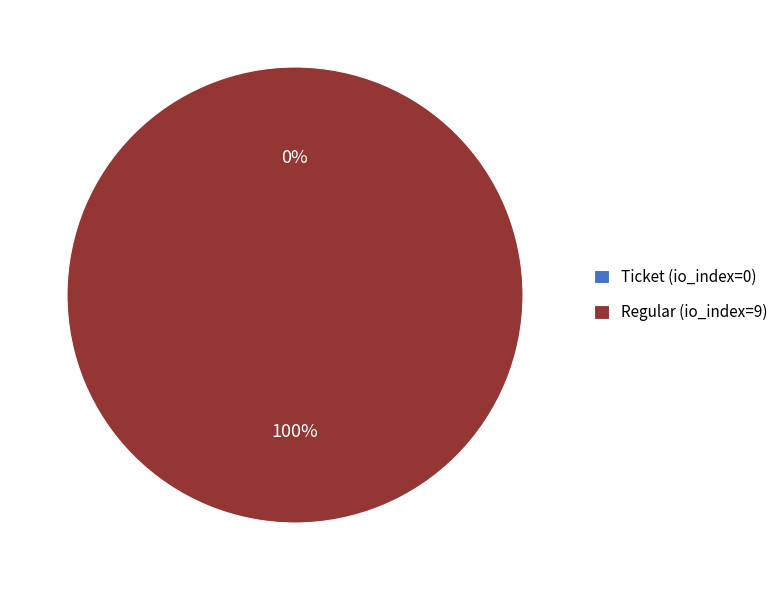

The Regular (io_index=9) slice represents 88% of the pie. True or false?

False